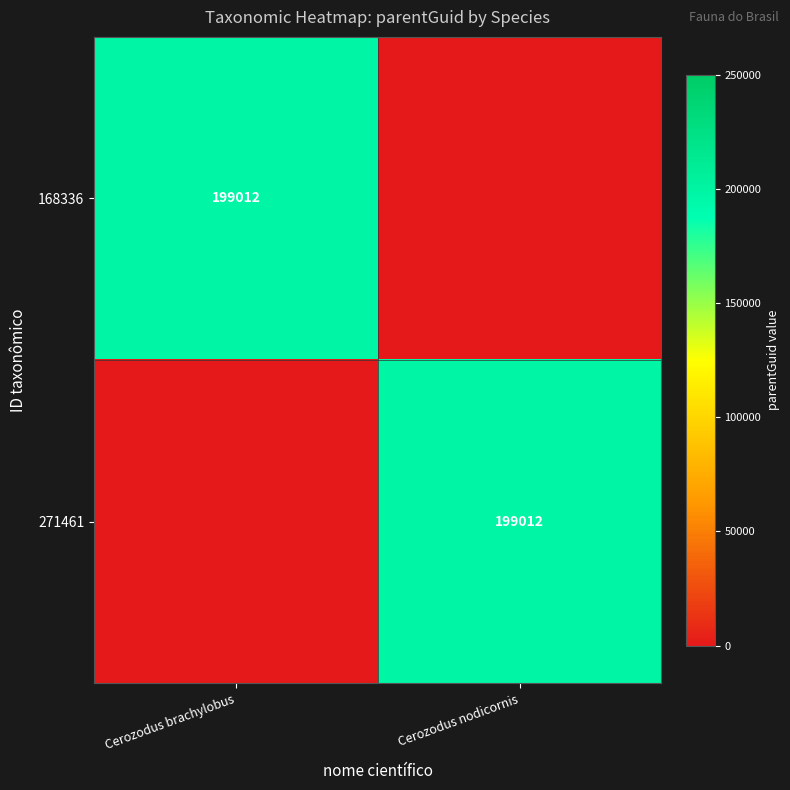

The value of 168336 at Cerozodus brachylobus is 199012. True or false?

True